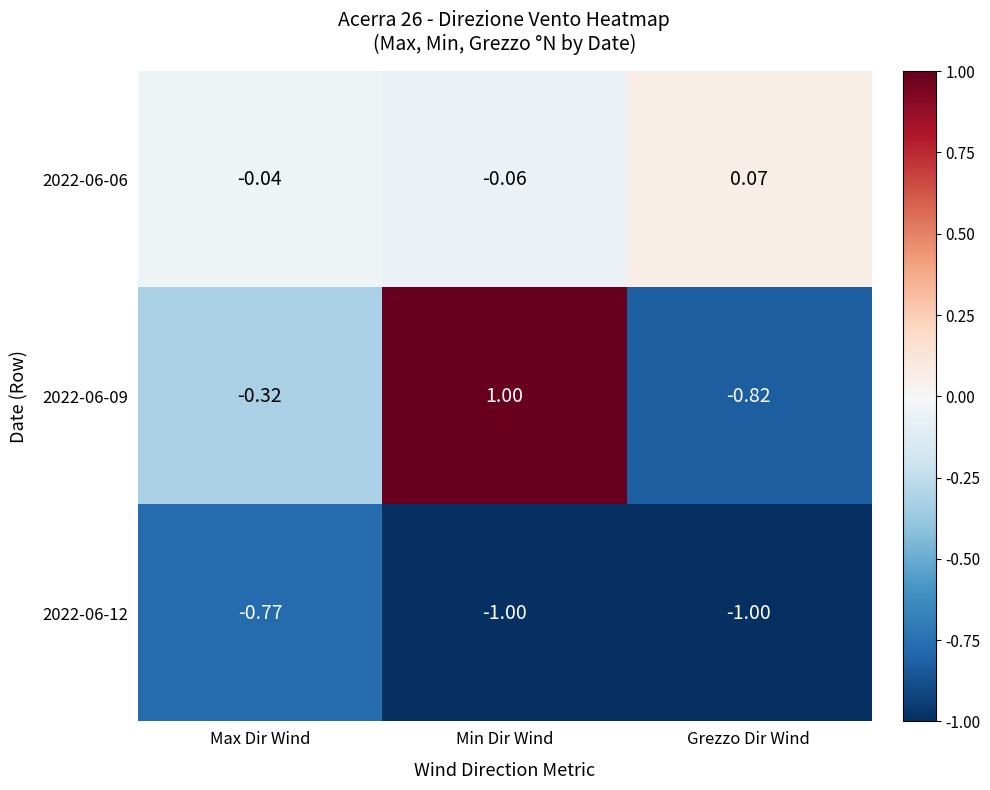

At which label is 2022-06-09 closest to 0?

Max Dir Wind